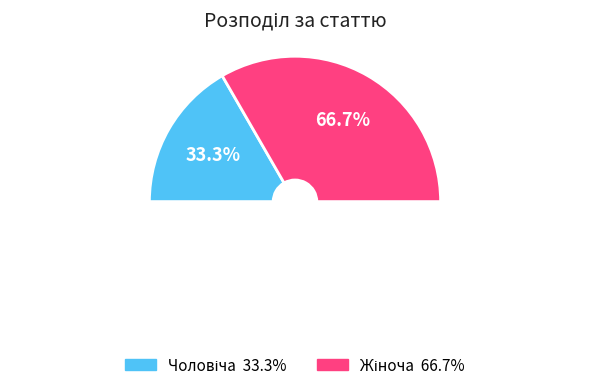

What is the smallest slice in the pie chart?

Чоловіча